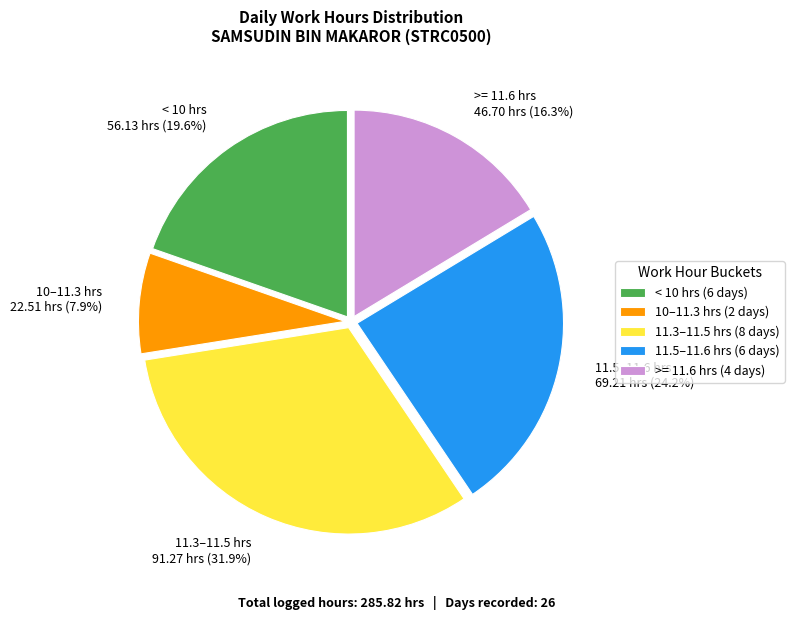

Does any single category account for the majority?

No